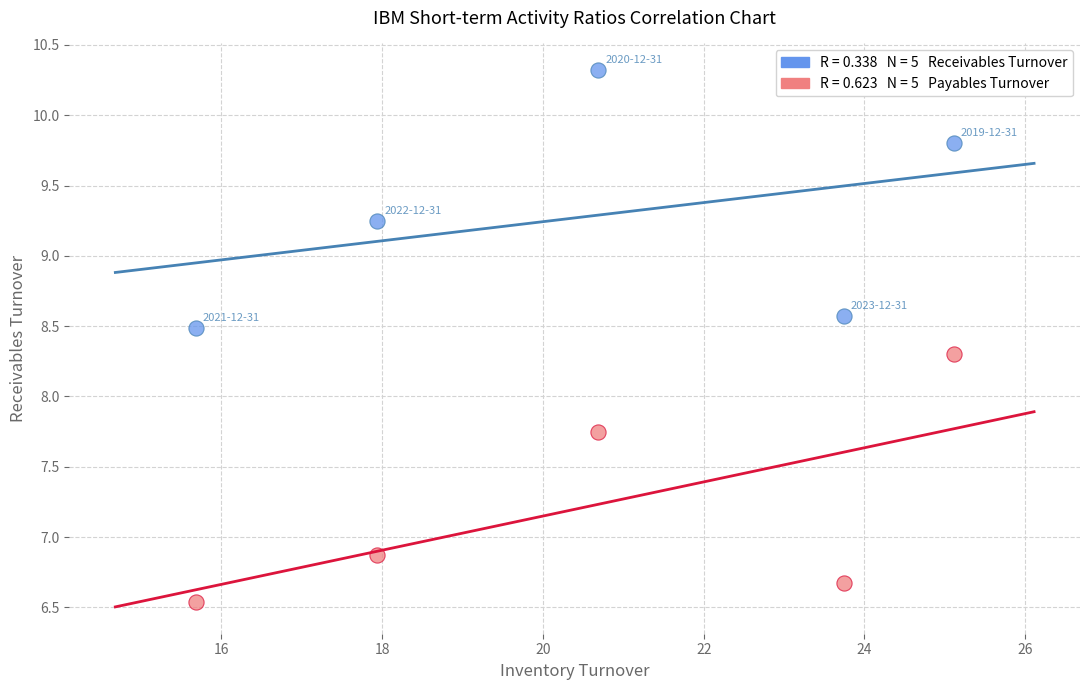

Across all data points, what is the range of X values (max minus min)?

9.4